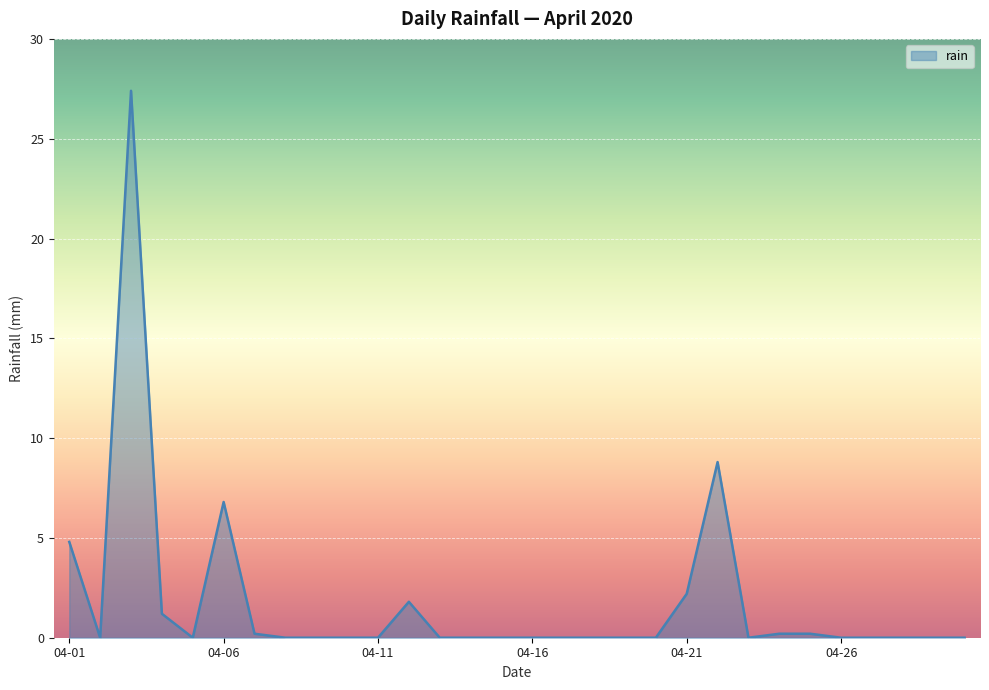

What is the maximum value shown in the chart?

27.4